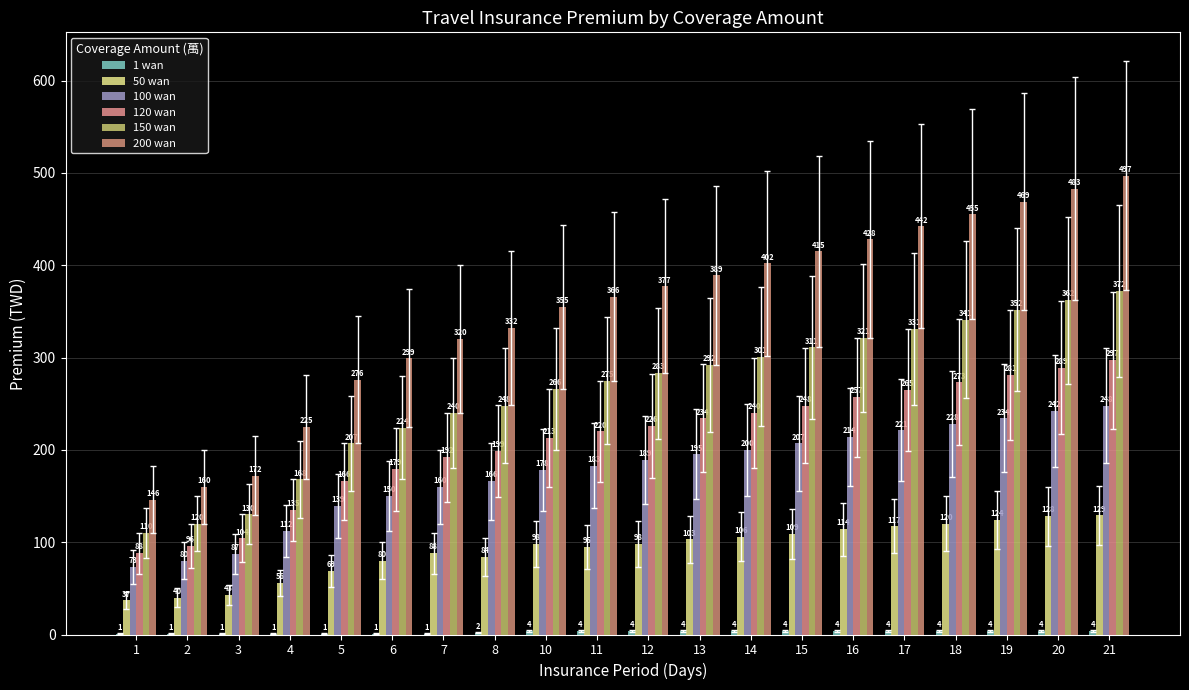

Are the bars grouped side by side (vs. stacked)?

Yes